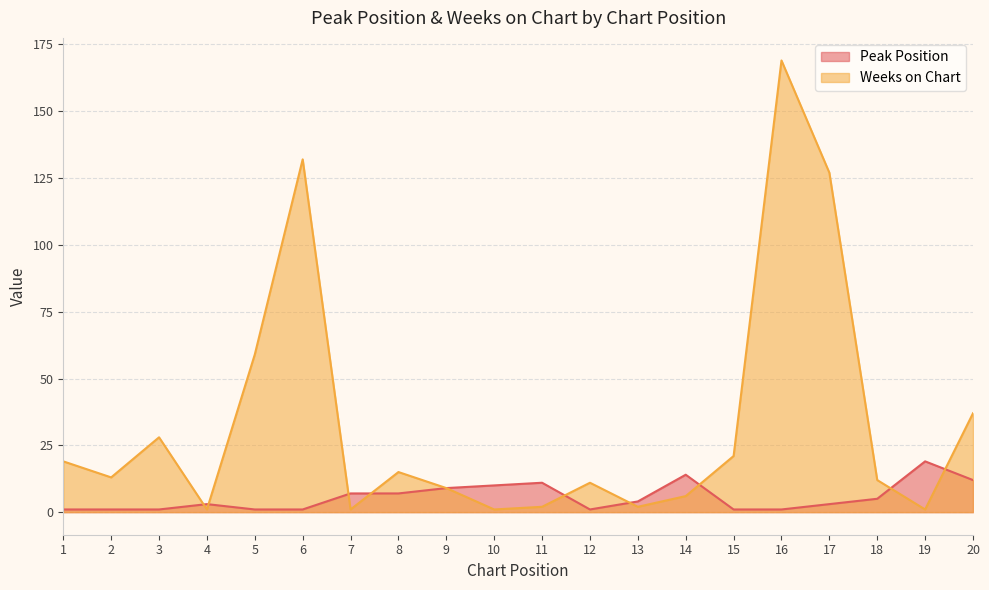

What are all the series names shown in the legend?

Peak Position, Weeks on Chart